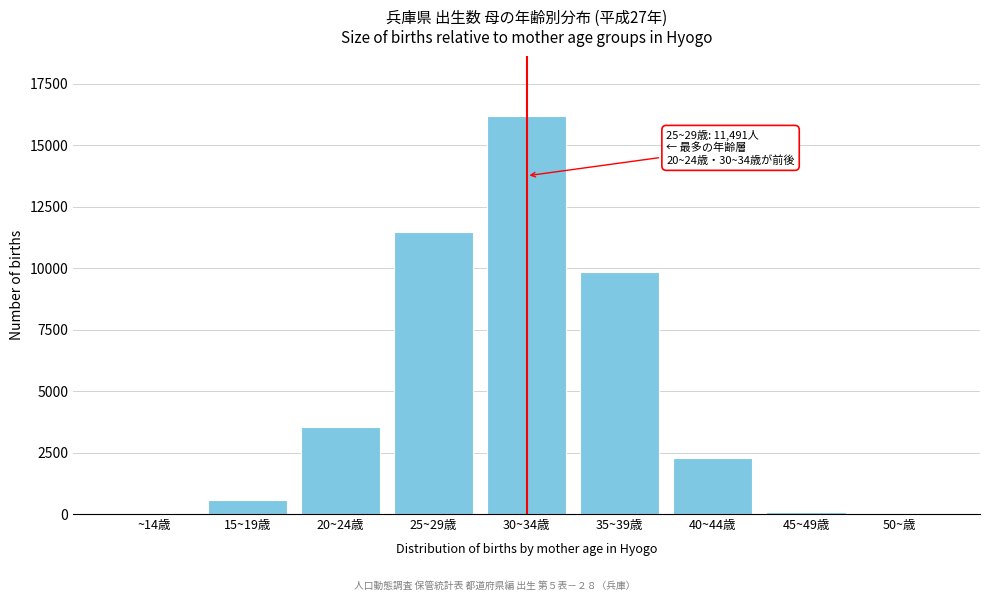

Where is the data nearest to the value 8096?

35~39歳